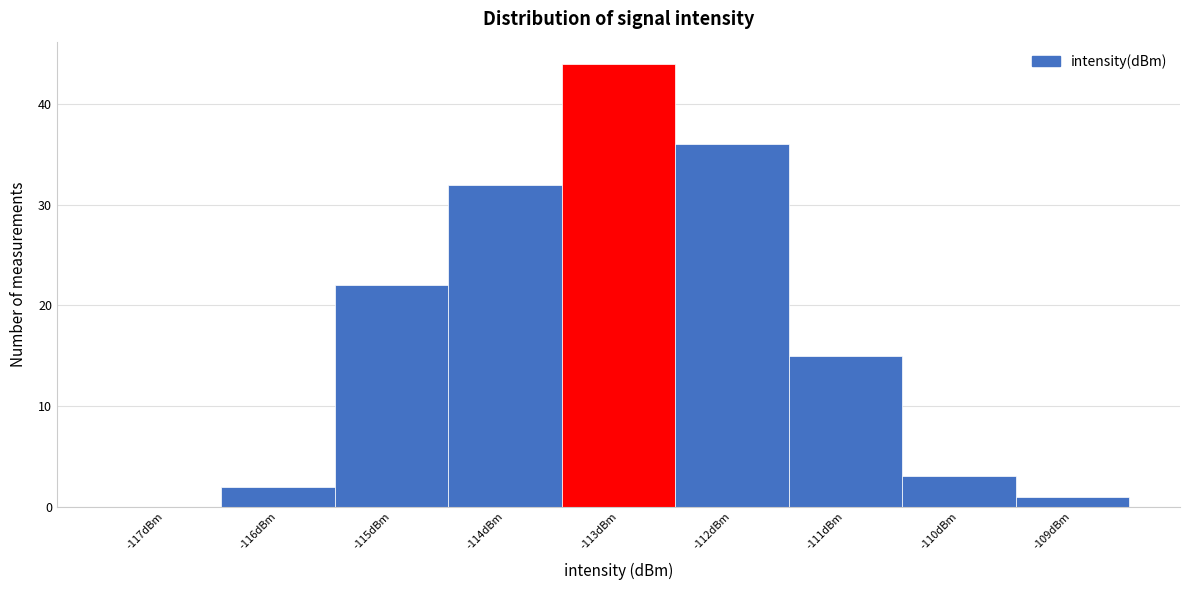

Which range on the x-axis has the tallest bar?

-113.5 to -112.5